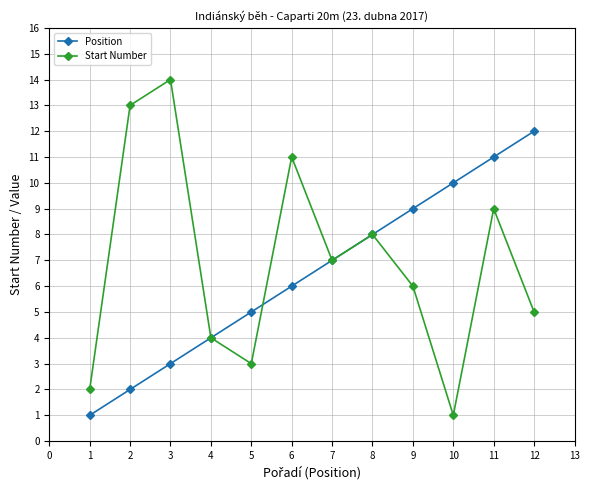

What is the sum of the Position values at 3 and 8?

11